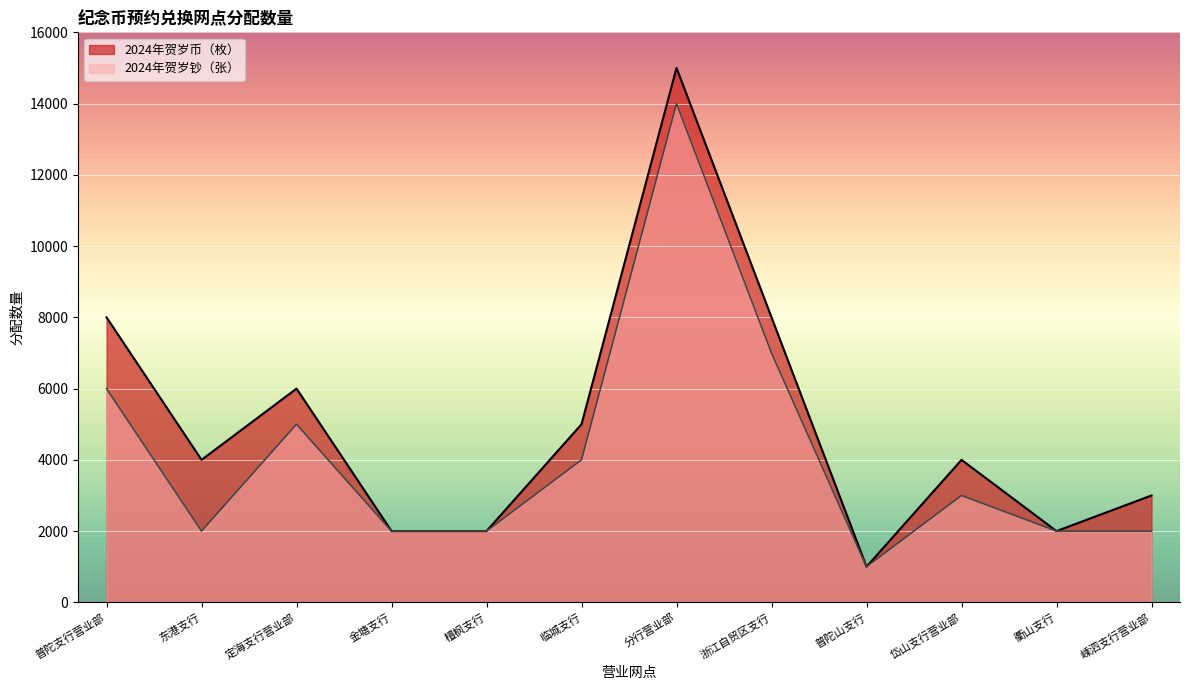

Which series changed the most between 普陀支行营业部 and 浙江自贸区支行?

2024年贺岁钞（张）